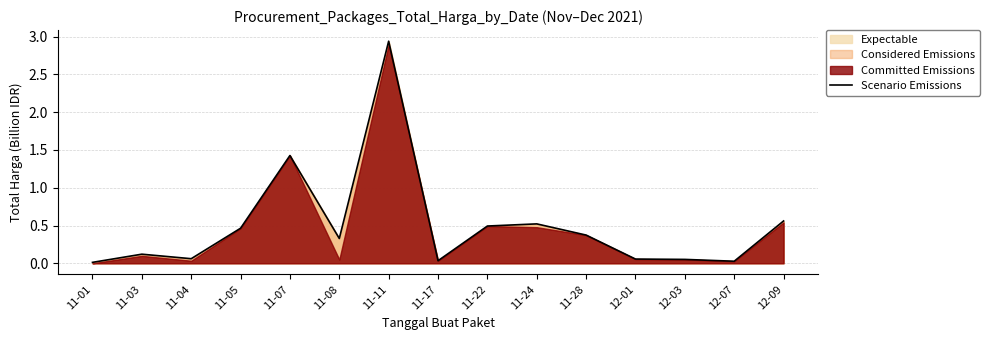

What is the change in value from 11-08 to 11-17?

-0.3